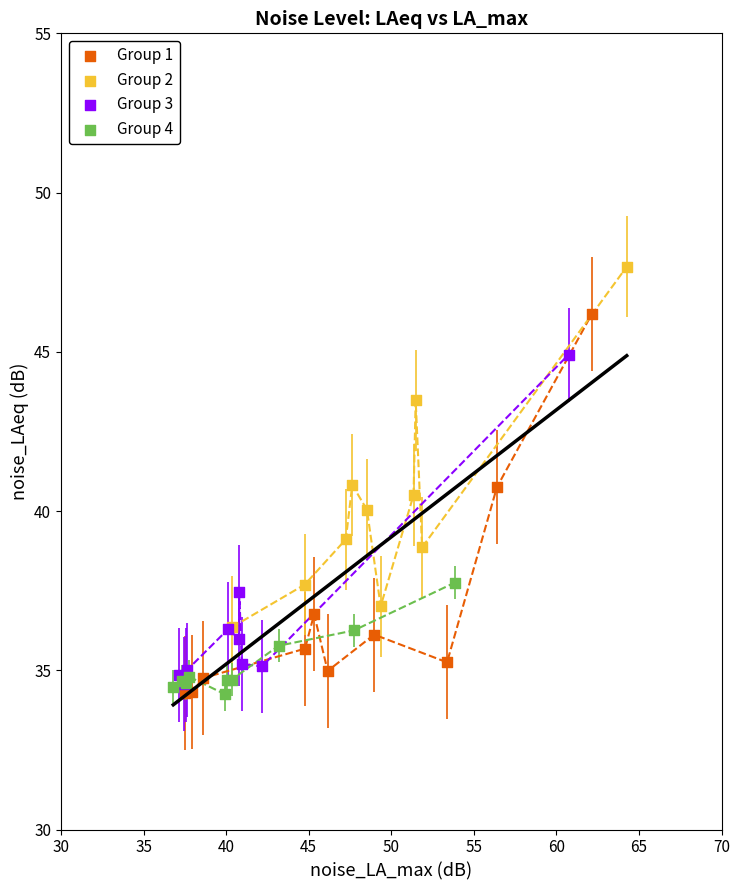

Which series has the widest spread of Y values?

Group 1